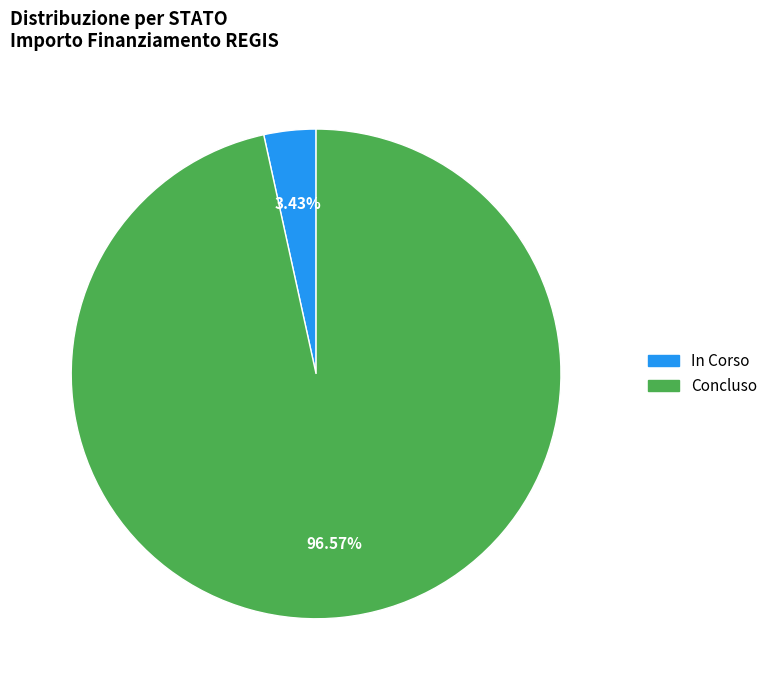

Rank the categories by value from lowest to highest.

In Corso, Concluso